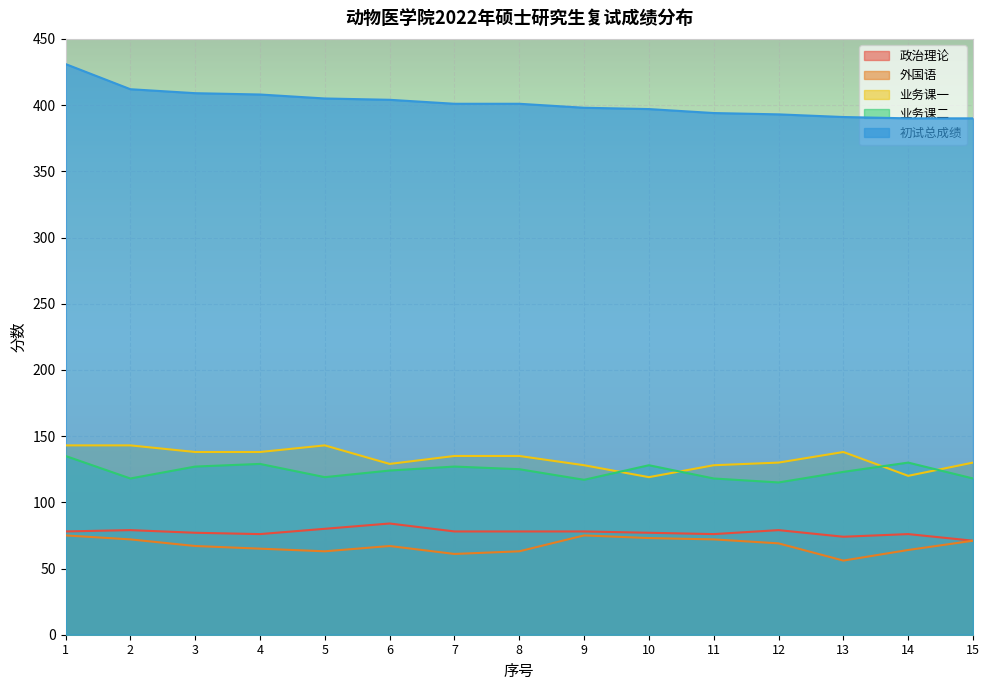

How many values in the 业务课二 series are below 124?

7